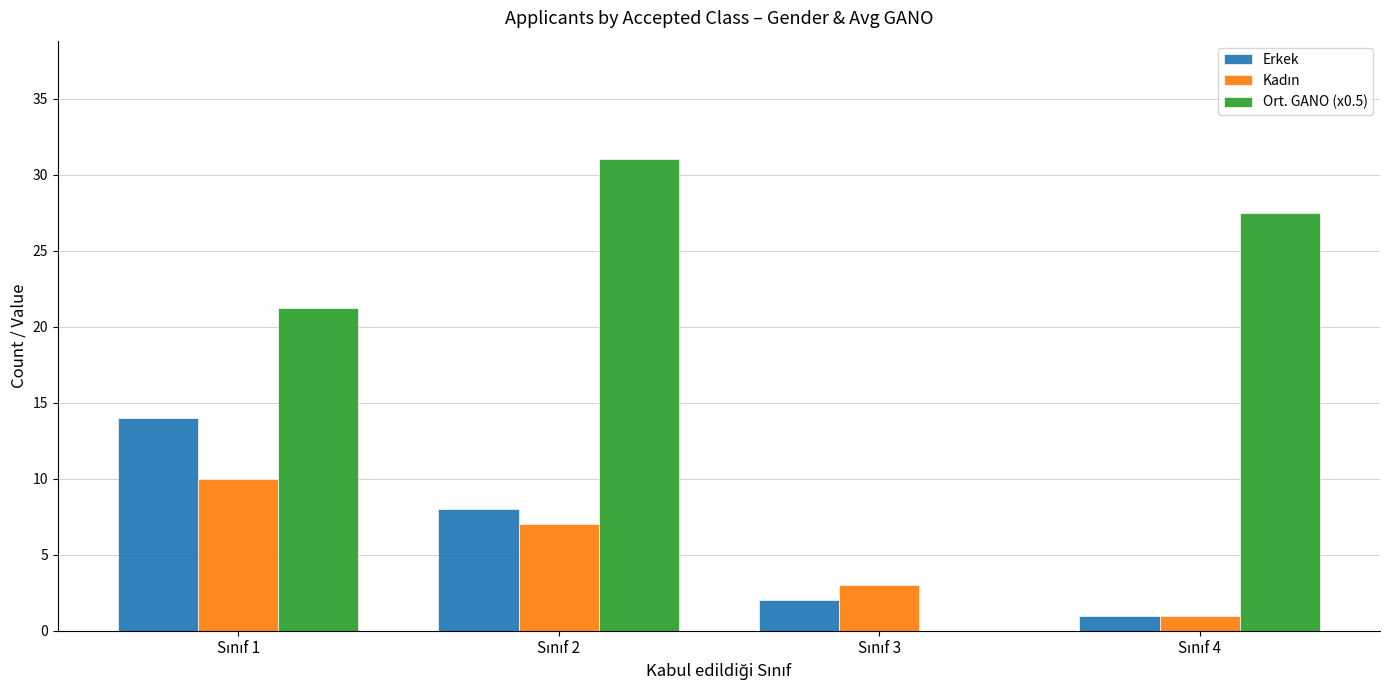

How many distinct data groups are displayed?

3